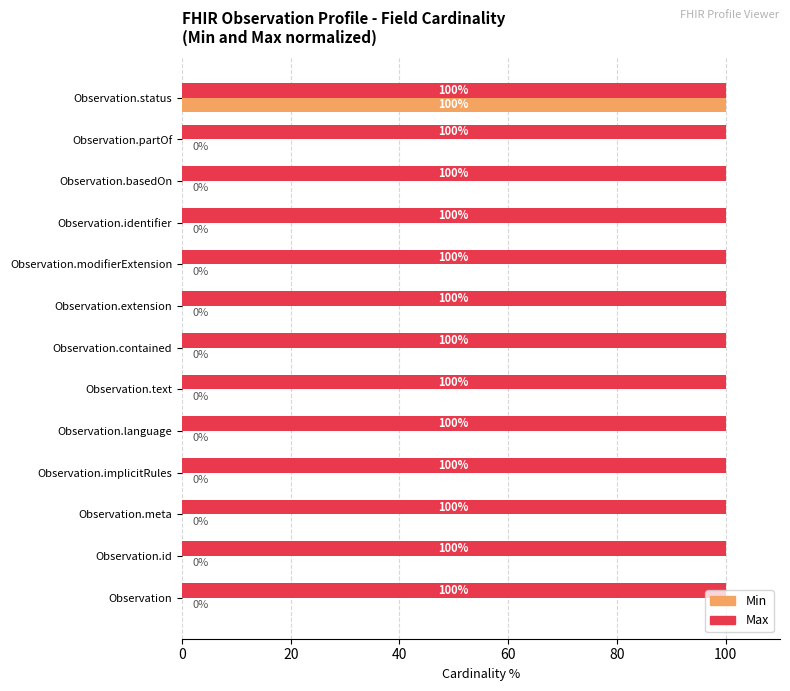

What is the approximate value of Max at Observation.status?

100